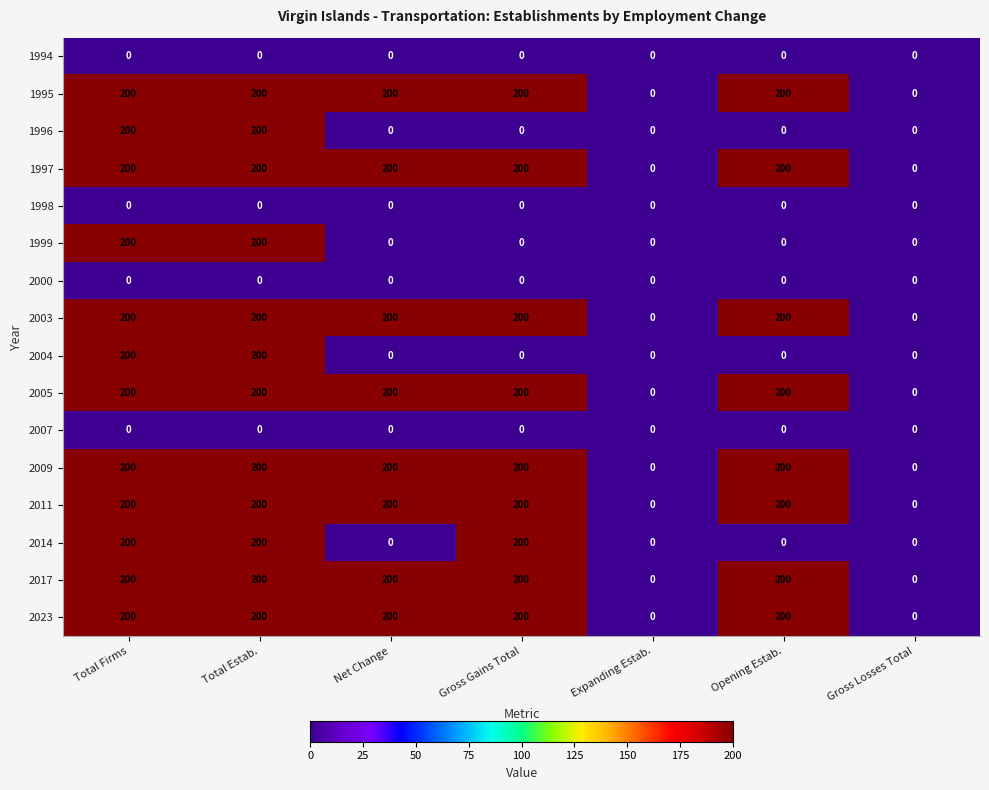

What is the sum of all 2009 values?

1000